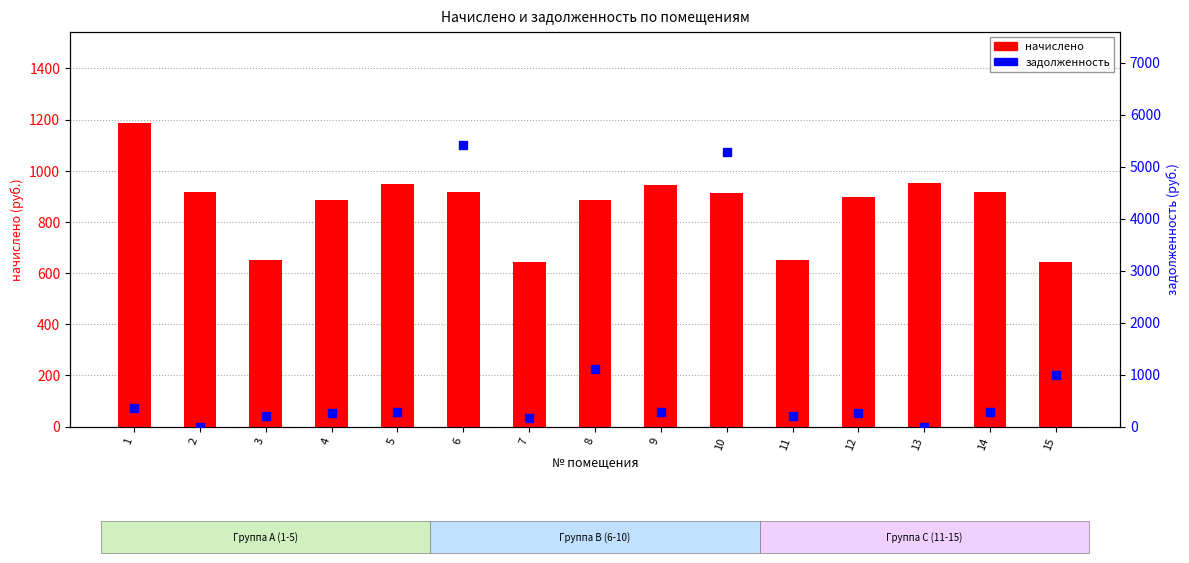

Is the value of начислено at 15 greater than the value of задолженность at 12?

Yes